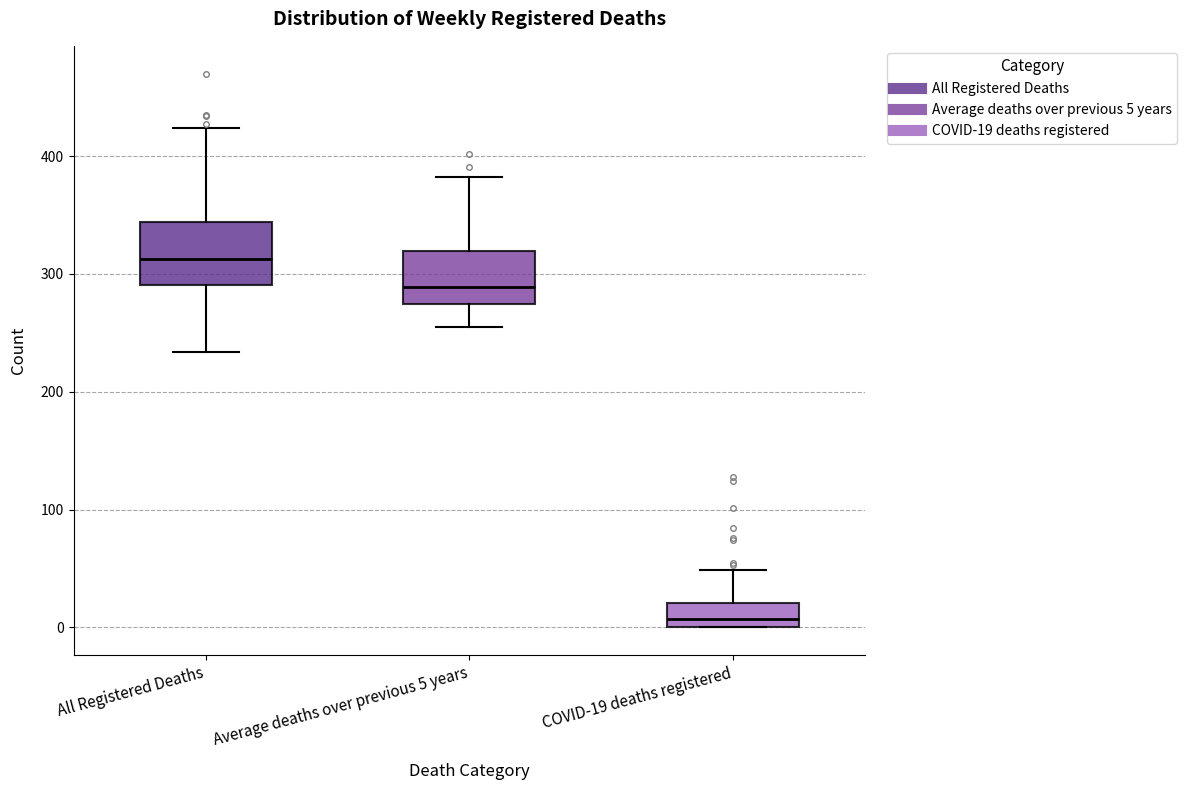

Reading left to right, read every box against the y-axis: the position of its median line, the range the box covers, and the ends of its whiskers. The values are not printed on the chart, so give them approximately, as read against the axis.

All Registered Deaths: median 310, box 290 to 340, whiskers 230 to 420
Average deaths over previous 5 years: median 290, box 270 to 320, whiskers 260 to 380
COVID-19 deaths registered: median 10, box 0 to 20, whiskers 0 to 50